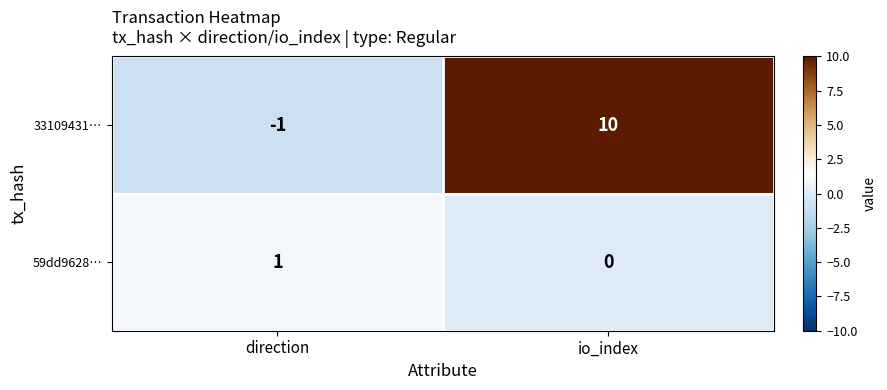

Reading right to left, transcribe all the data shown in this chart.

33109431…: 10	-1
59dd9628…: 0	1